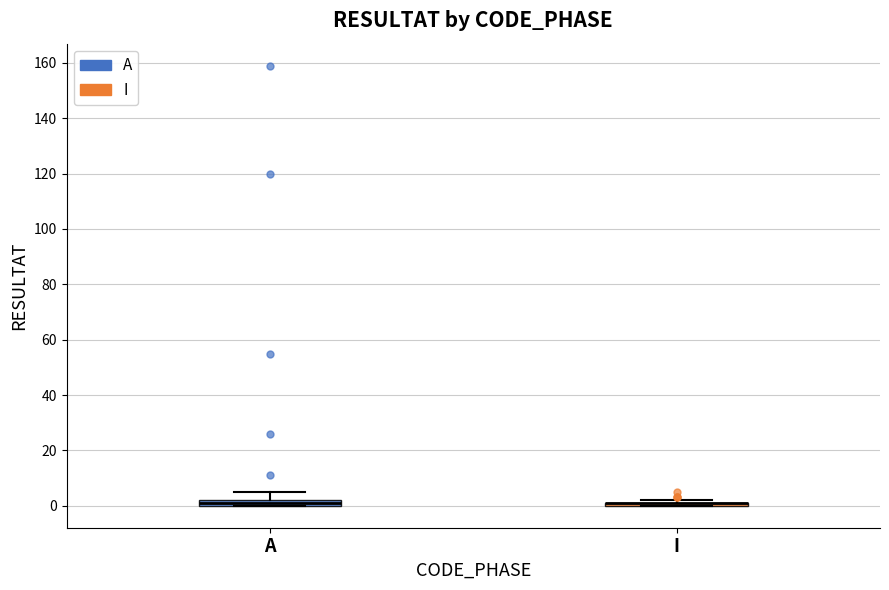

Where does the upper whisker of the box for A end on the y-axis? The values are not printed on the chart, so give them approximately, as read against the axis.

6